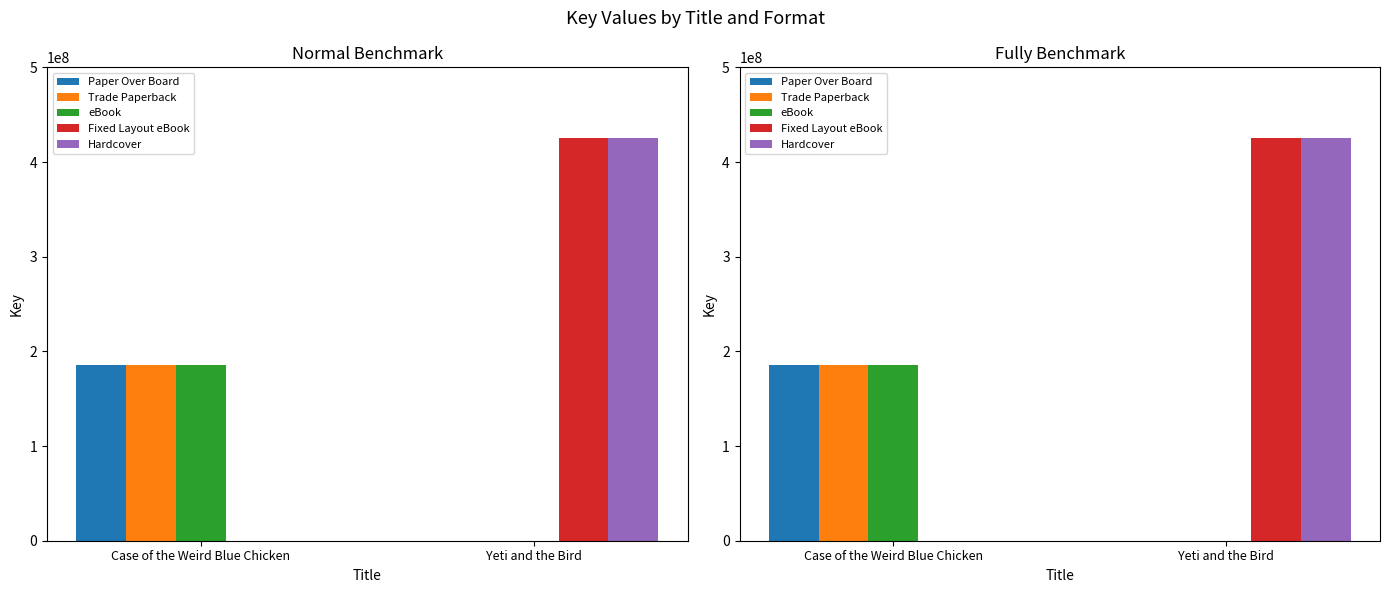

What is the difference between the highest and lowest values at Yeti and the Bird?

425833567